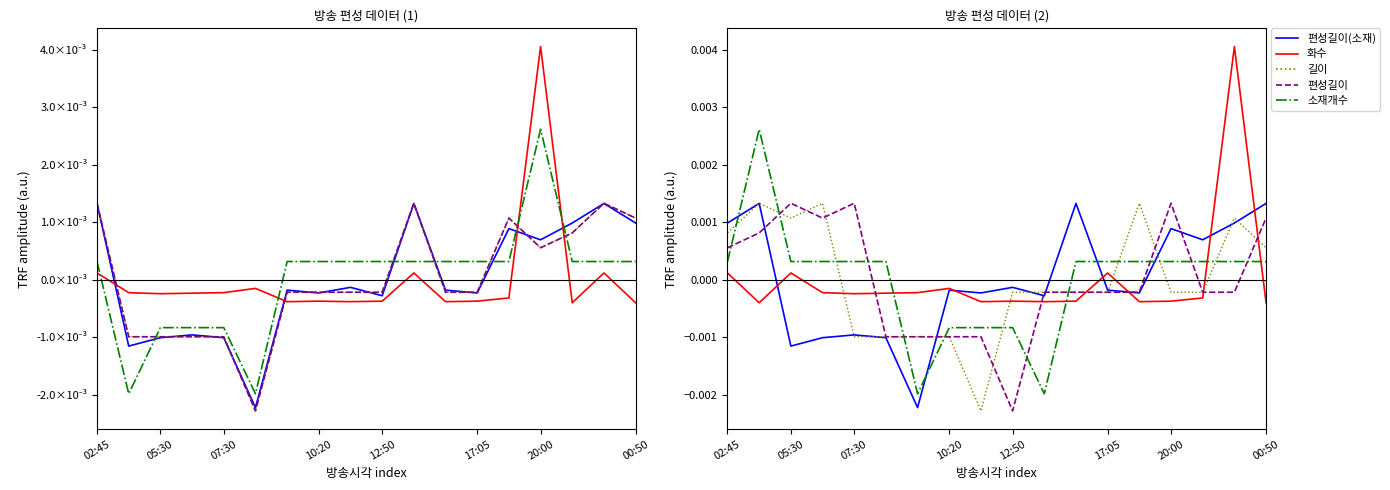

Where do 길이 and 소재개수 first cross each other?

02:45 and 05:30